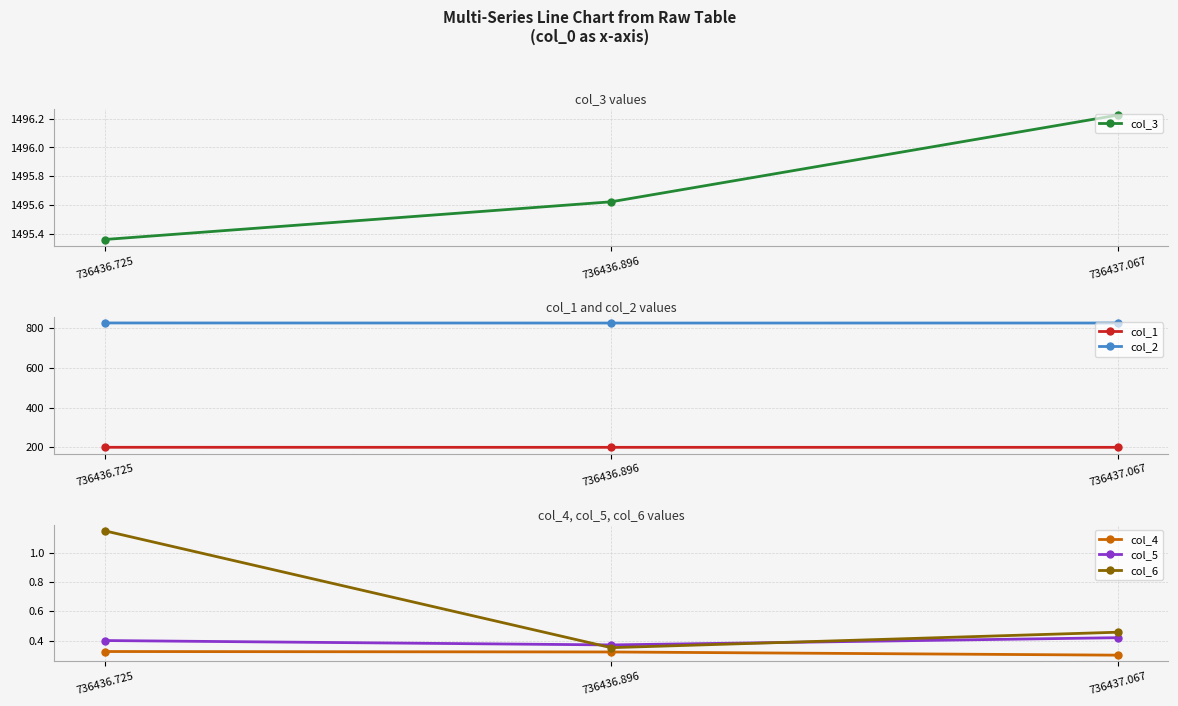

What is the label of the 2nd point from the left?

736436.896